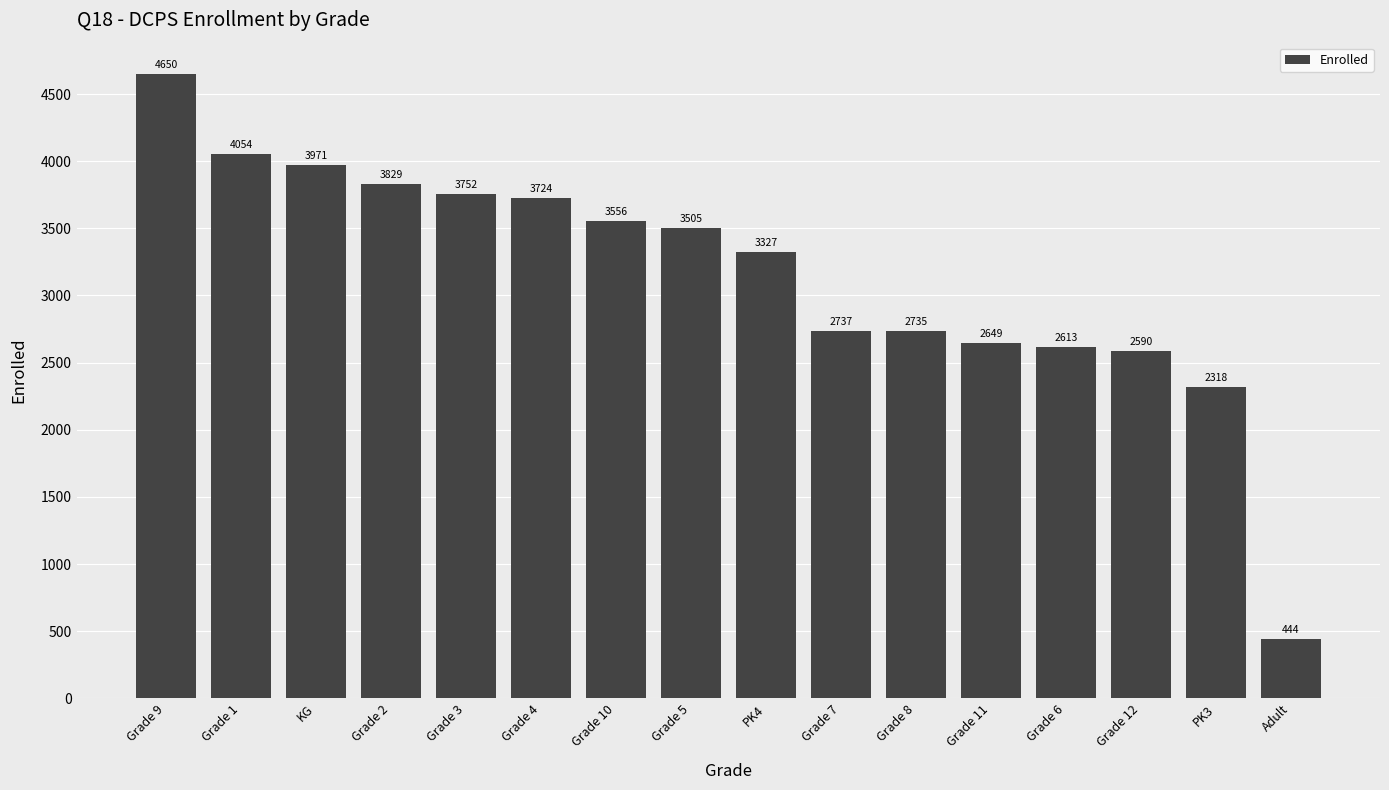

What is the difference between the values at Grade 9 and Grade 10?

1094